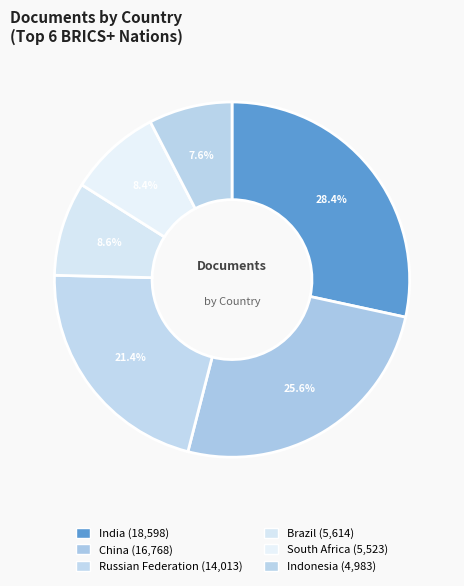

True or false: China accounts for 26% of the total.

True